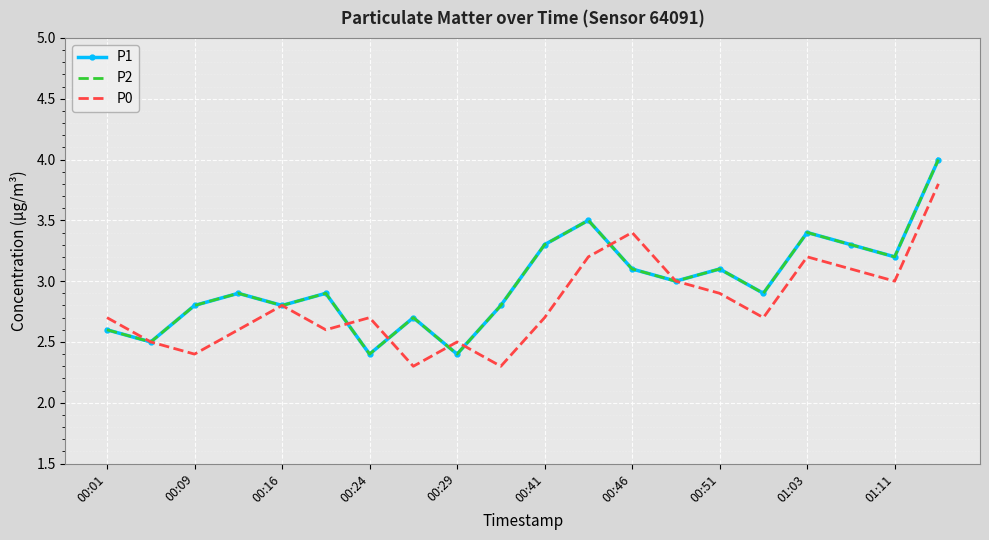

What is the difference between the second highest and second lowest values in the P2 series?

1.1